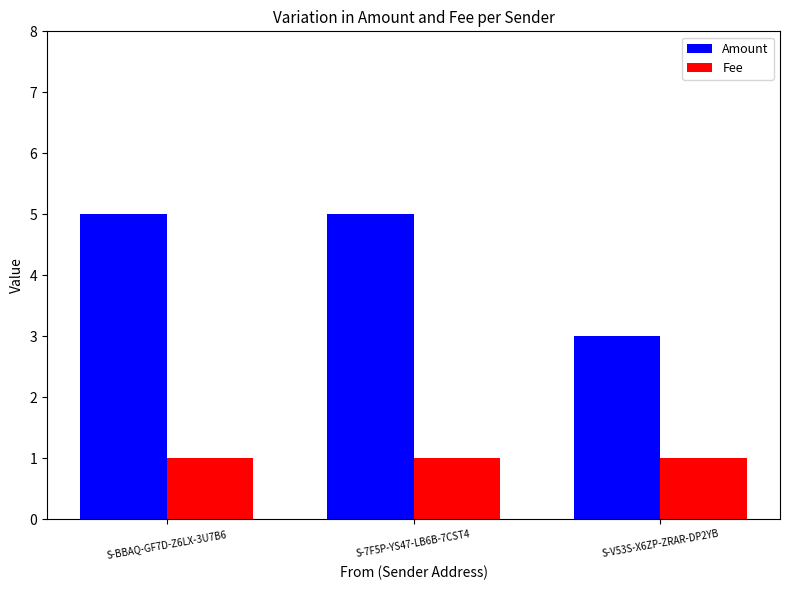

True or false: Amount has a value of 3 at S-BBAQ-GF7D-Z6LX-3U7B6.

False